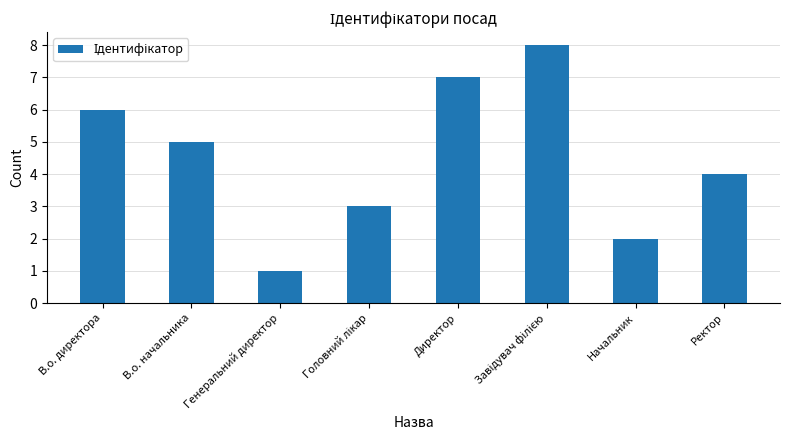

The value at В.о. начальника is 5. True or false?

True